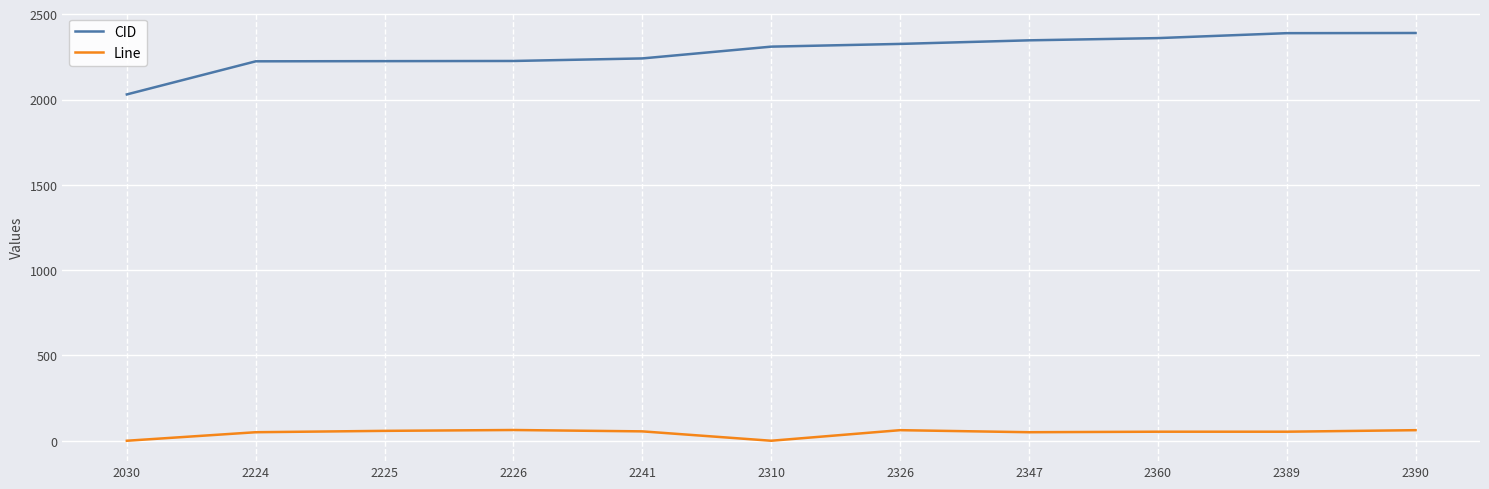

The CID series shows 681 at 2360. True or false?

False